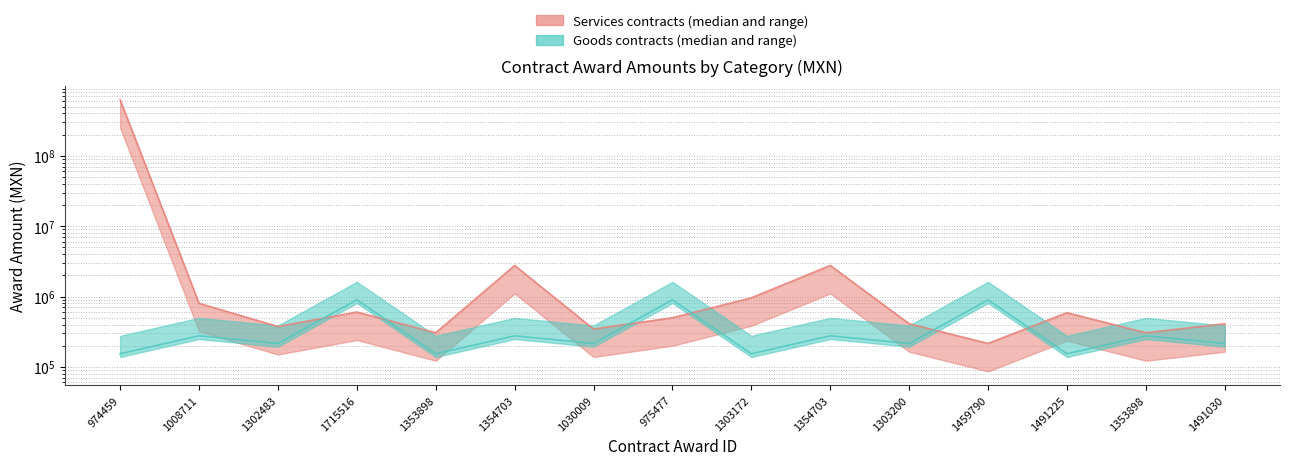

What is the sum of all goods_amount values?

5269315.9